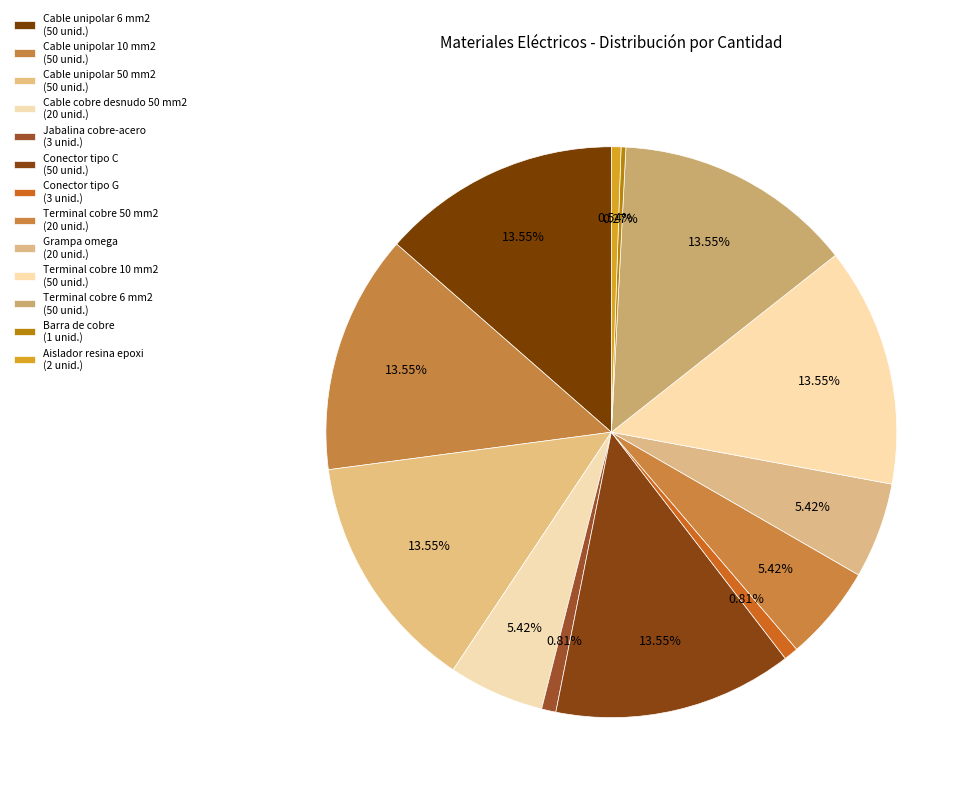

Is there any slice that represents more than half of the pie?

No